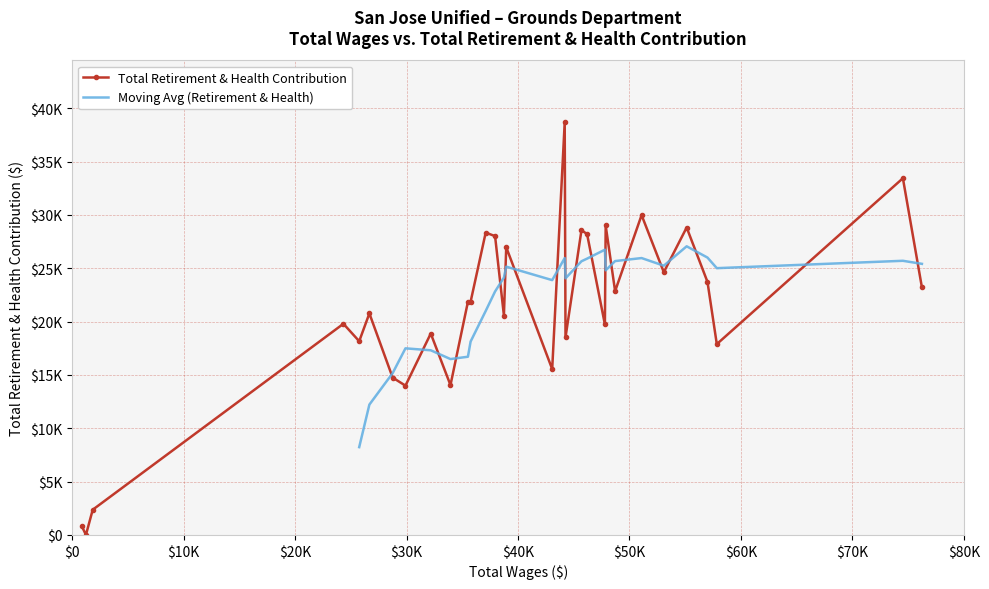

In Total Retirement & Health Contribution, how many points are higher than both neighbors (excluding endpoints)?

11